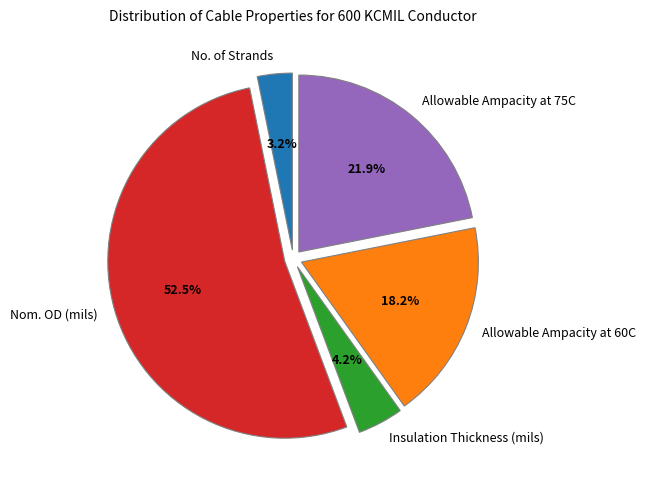

Does Allowable Ampacity at 60C represent more than half of the total?

No